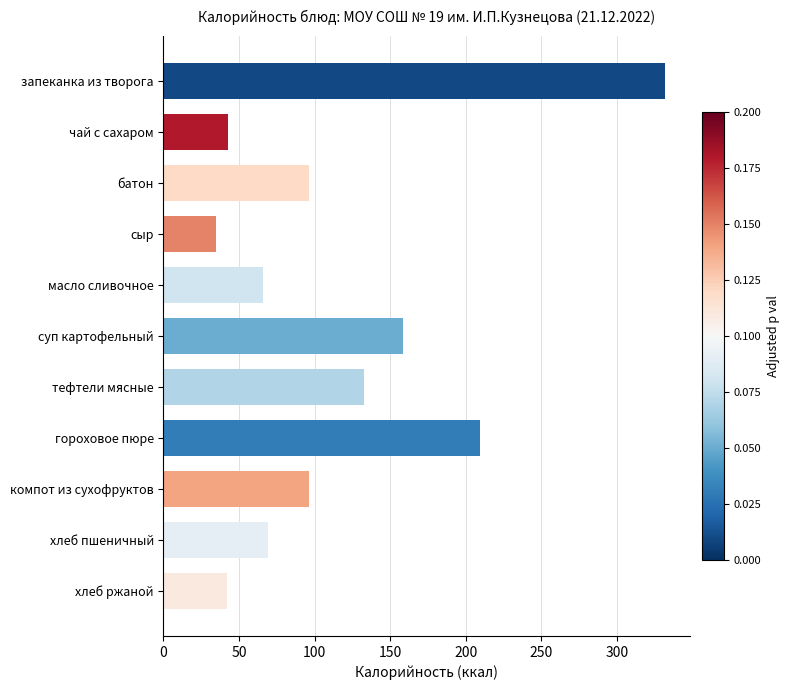

What value does the data have at компот из сухофруктов?

96.0